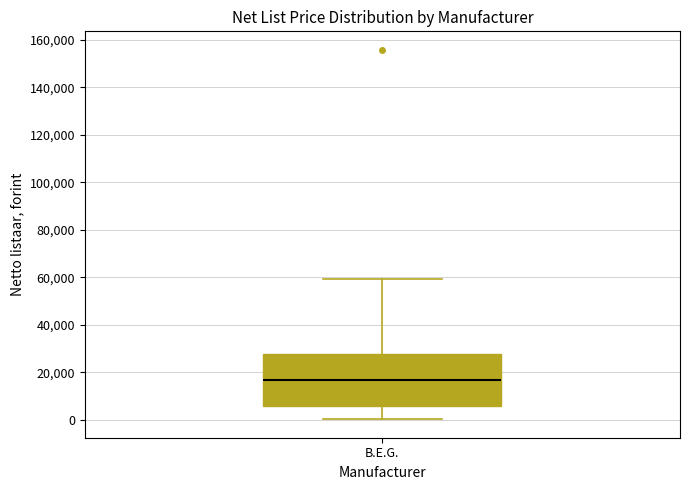

Where is the upper edge of the box for B.E.G. on the y-axis? The values are not printed on the chart, so give them approximately, as read against the axis.

28000